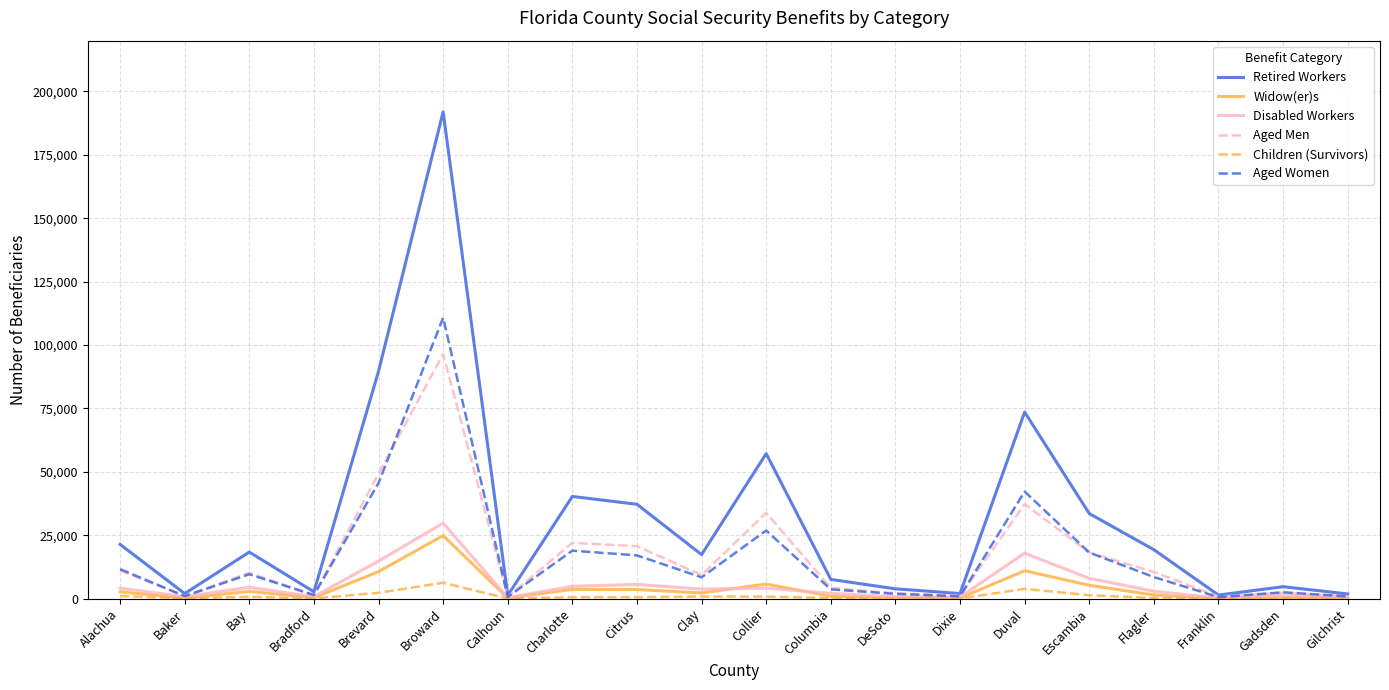

What is the minimum value shown in the chart?

38